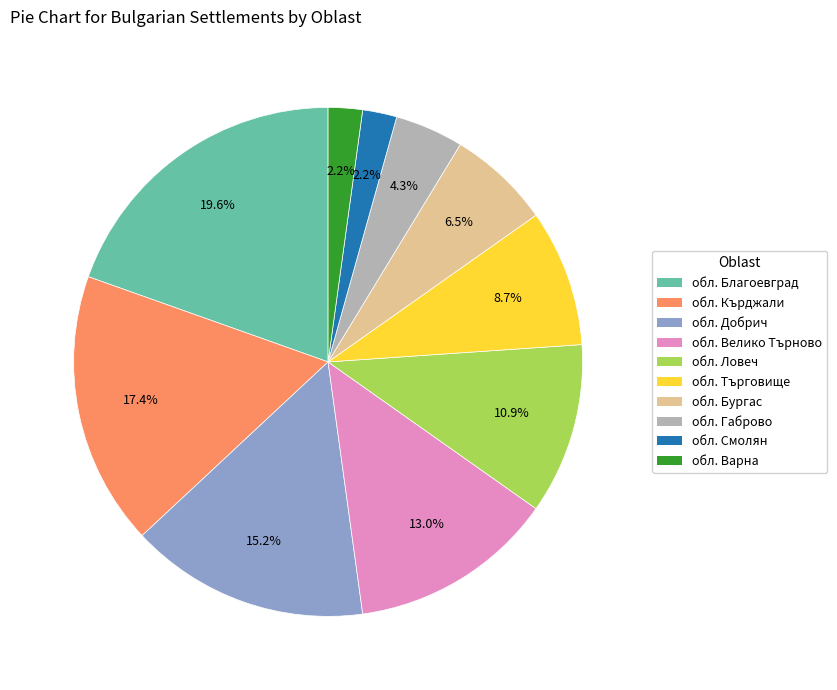

How many slices are in this pie chart?

10